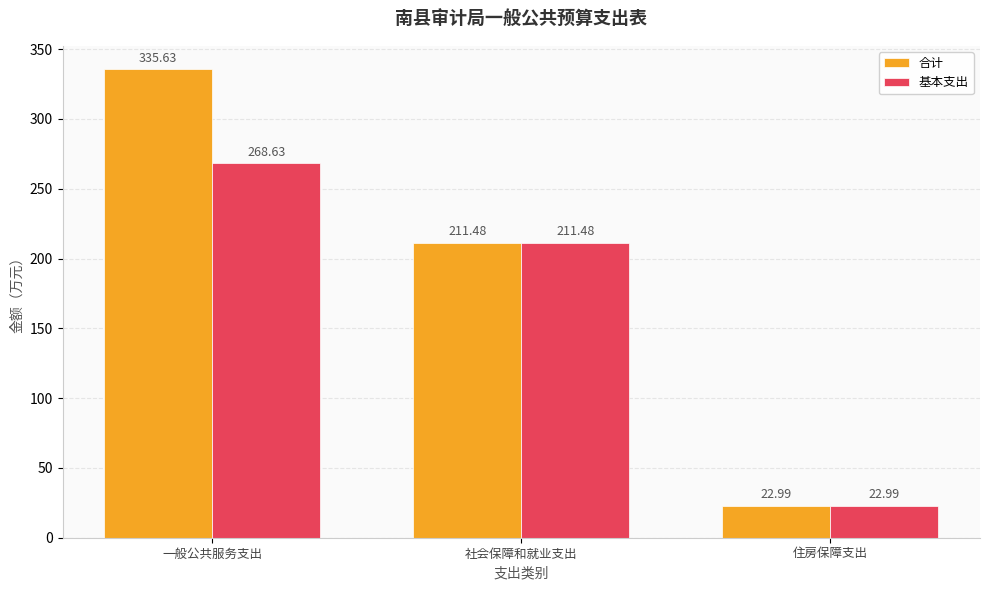

What is the difference between the highest and lowest values at 一般公共服务支出?

67.0